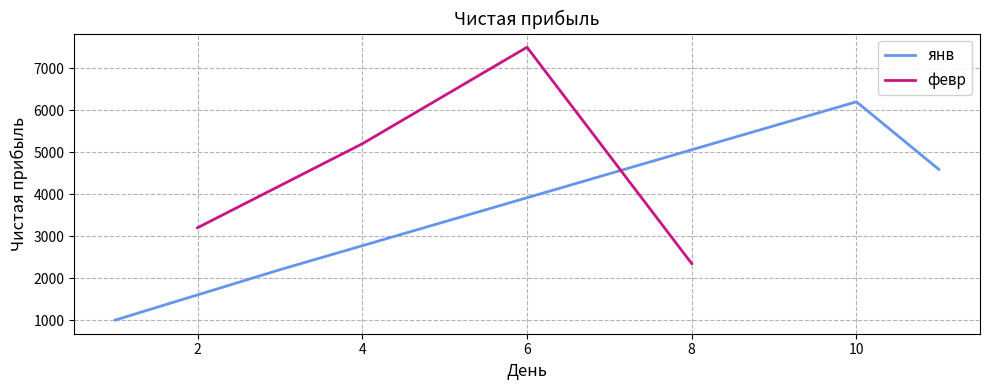

List the series in order of their peak value, lowest first.

янв, февр